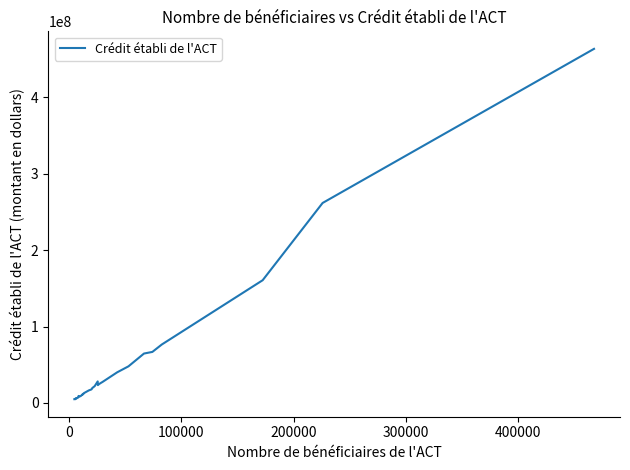

What is the sum of all values?

1532766000